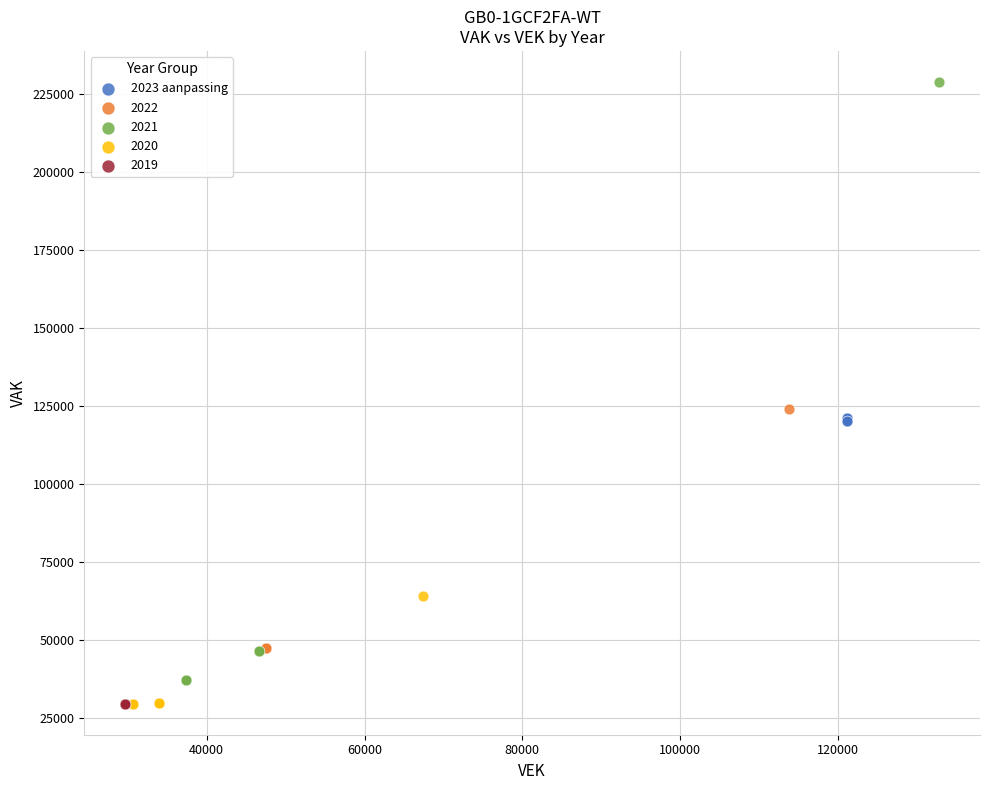

Which series reaches the maximum Y coordinate?

2021